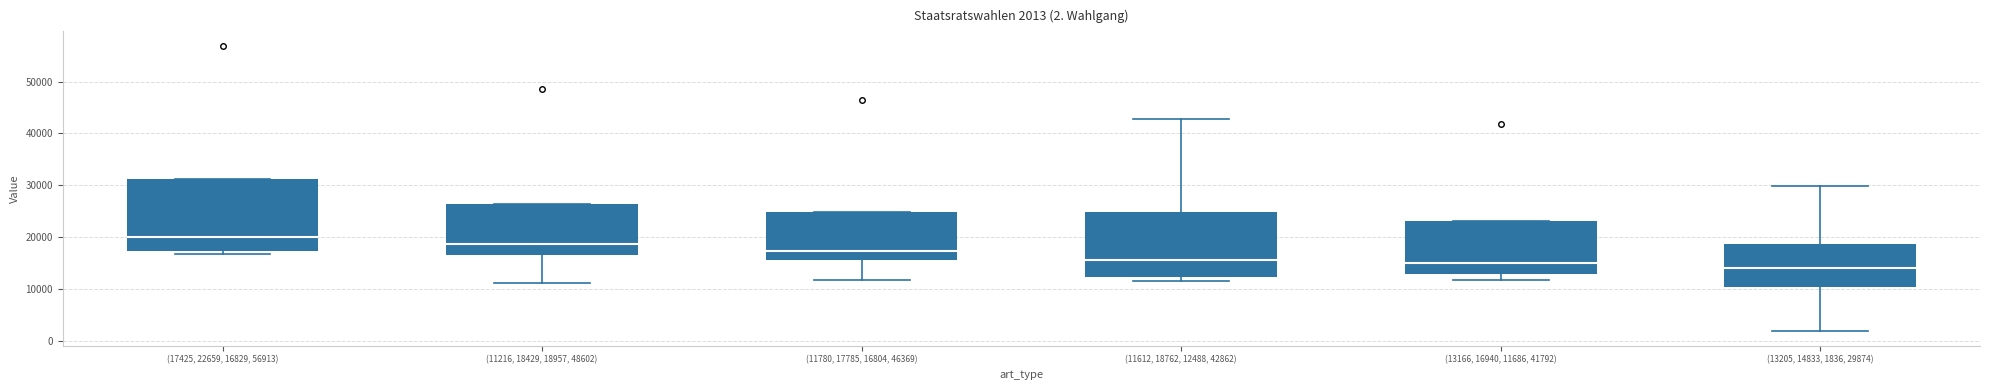

Comparing the boxes themselves (not the whiskers), which one is the tallest?

(17425, 22659, 16829, 56913)